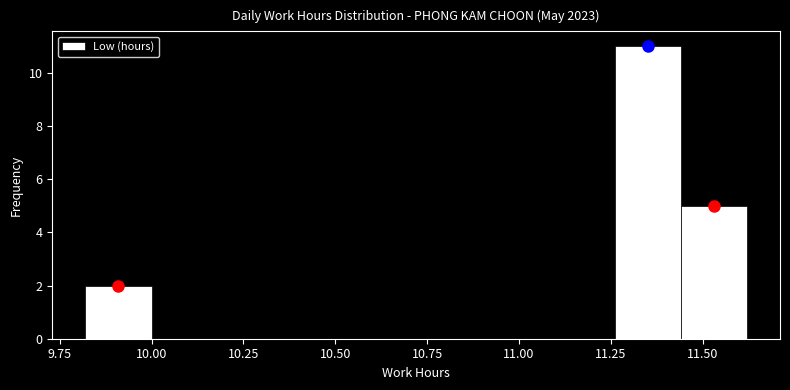

Around what value on the x-axis is the tallest bar? Give the approximate position of its centre, as read against the axis.

11.35